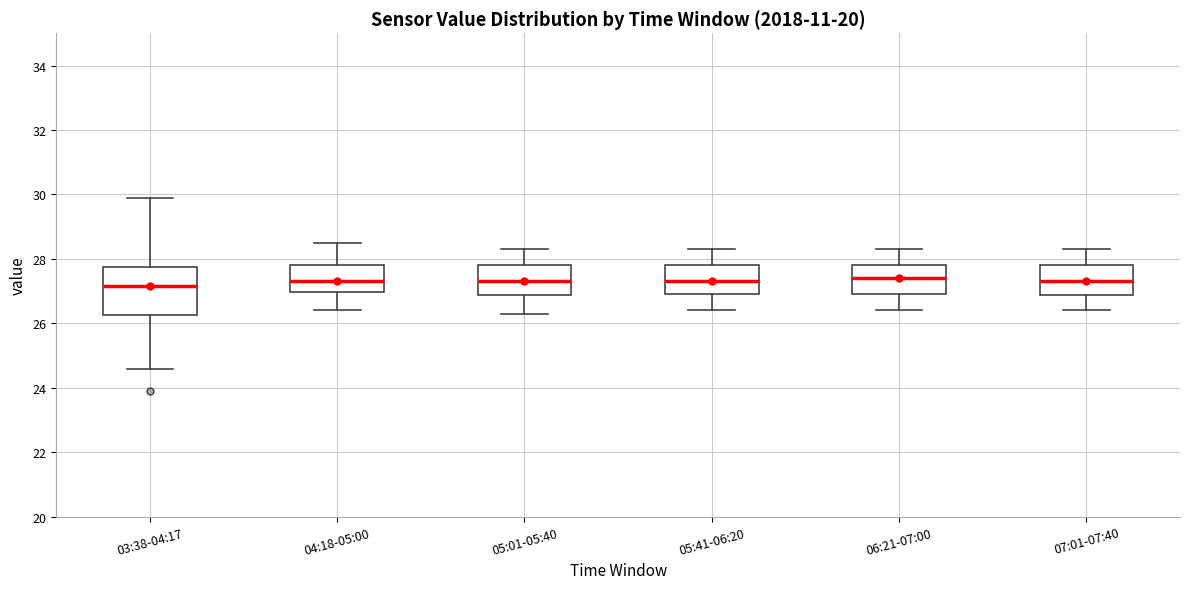

Comparing the boxes themselves (not the whiskers), which one is the tallest?

03:38-04:17